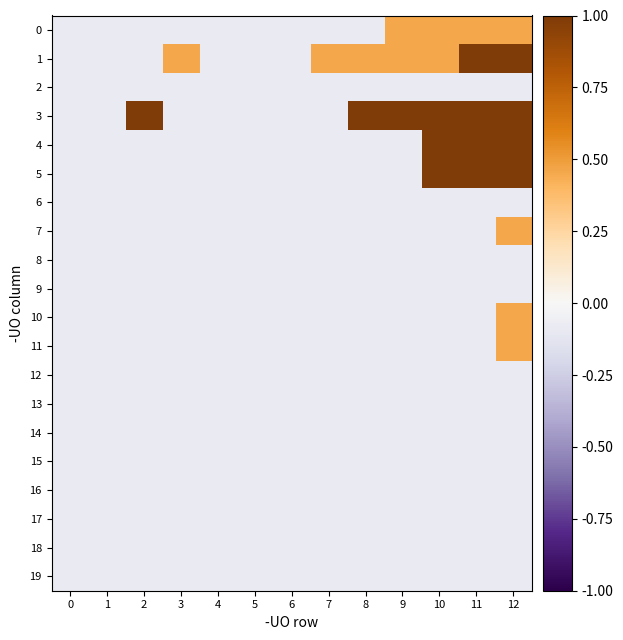

What is the smallest value displayed?

-0.1